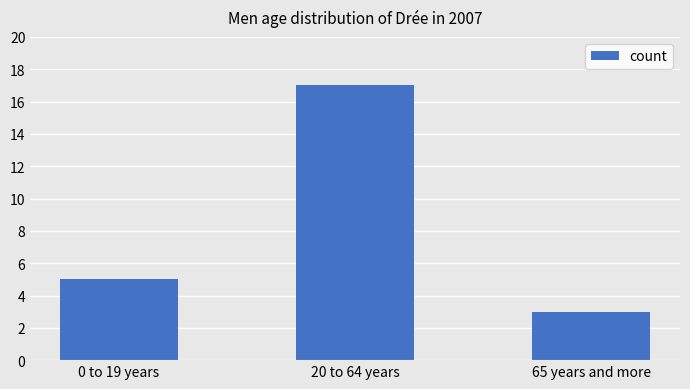

At which label is the value closest to 10?

0 to 19 years